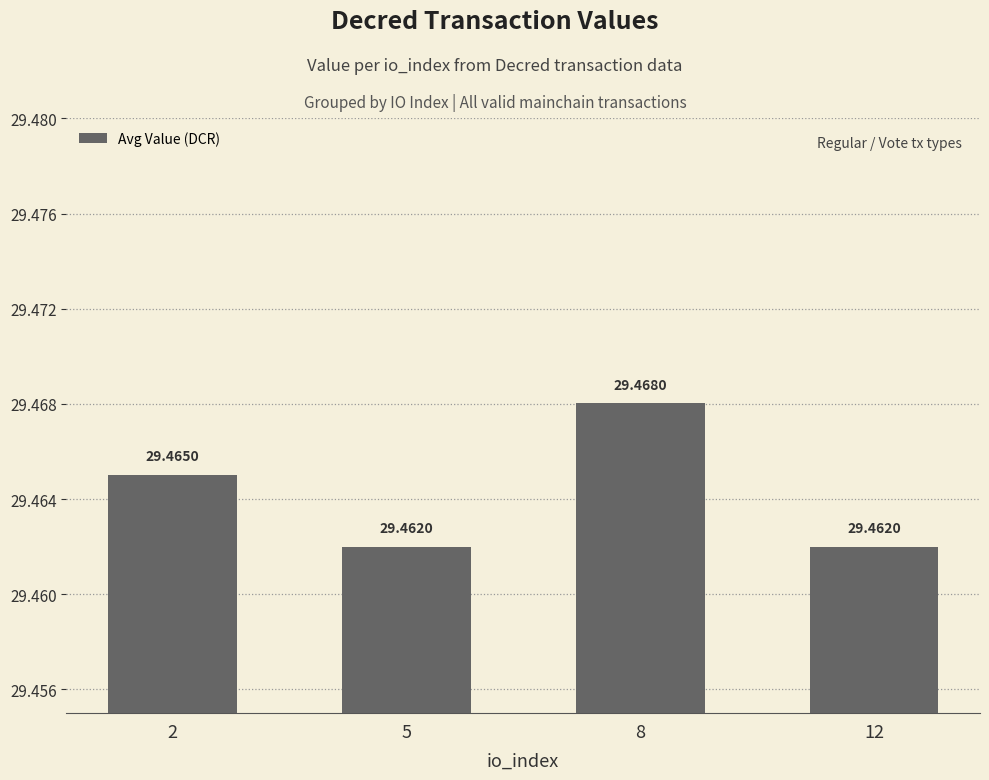

What is the ratio of the value at 8 to the value at 5?

1.0